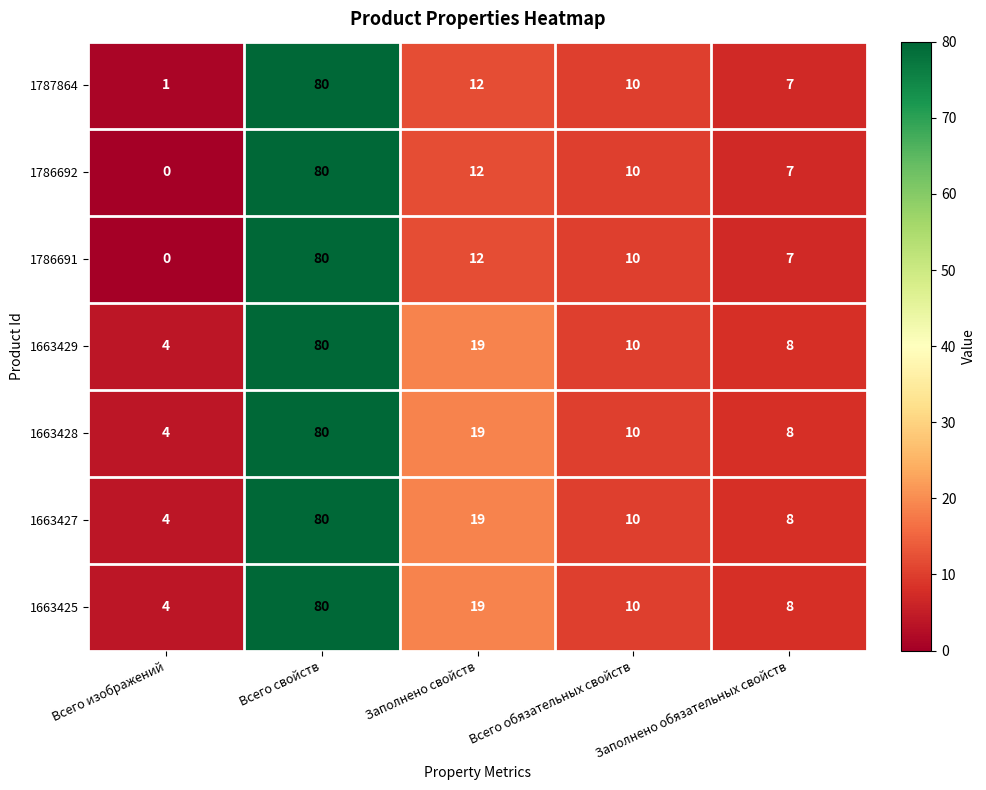

Count the number of categories in the chart.

5